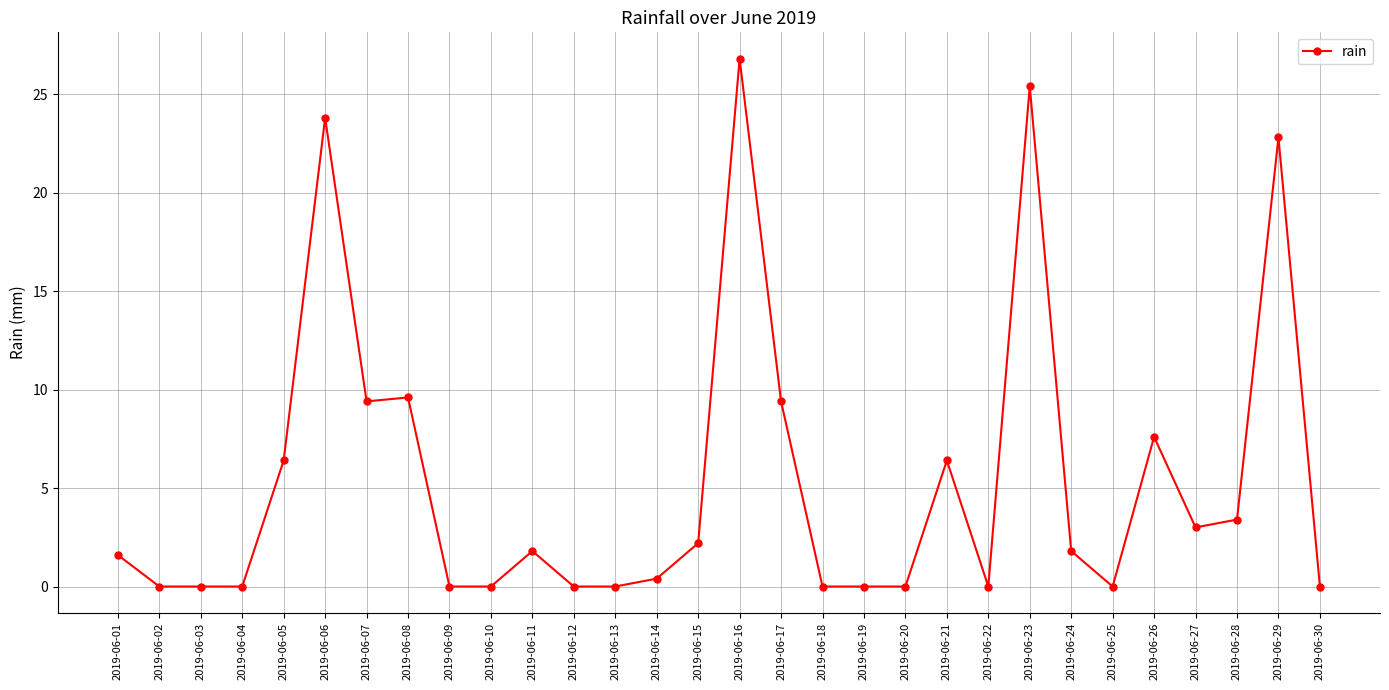

Does the chart display data point markers on the line(s)?

Yes